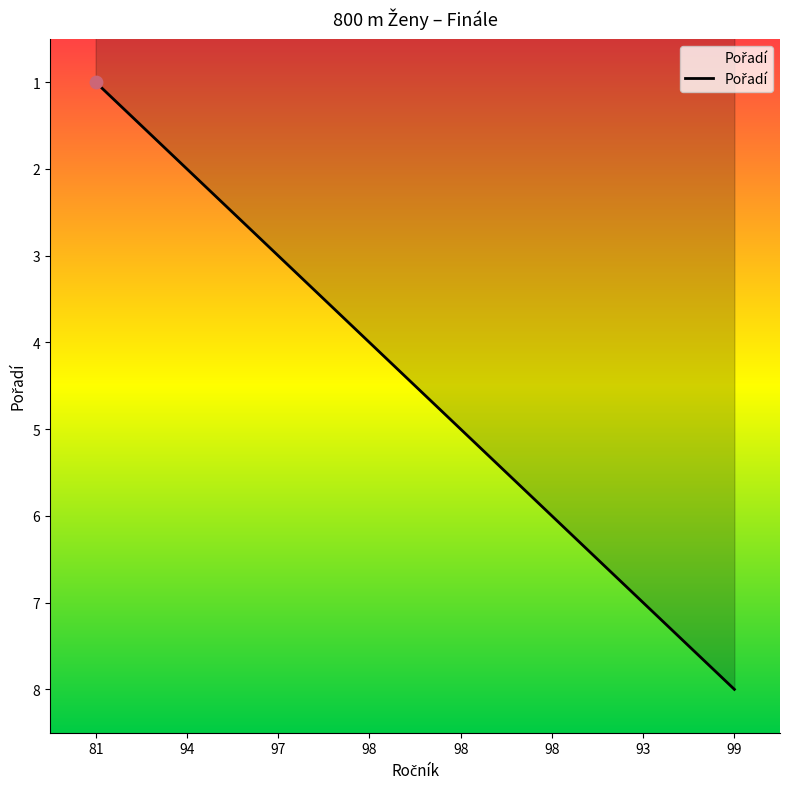

What is the change in value from 97 to 93?

+4